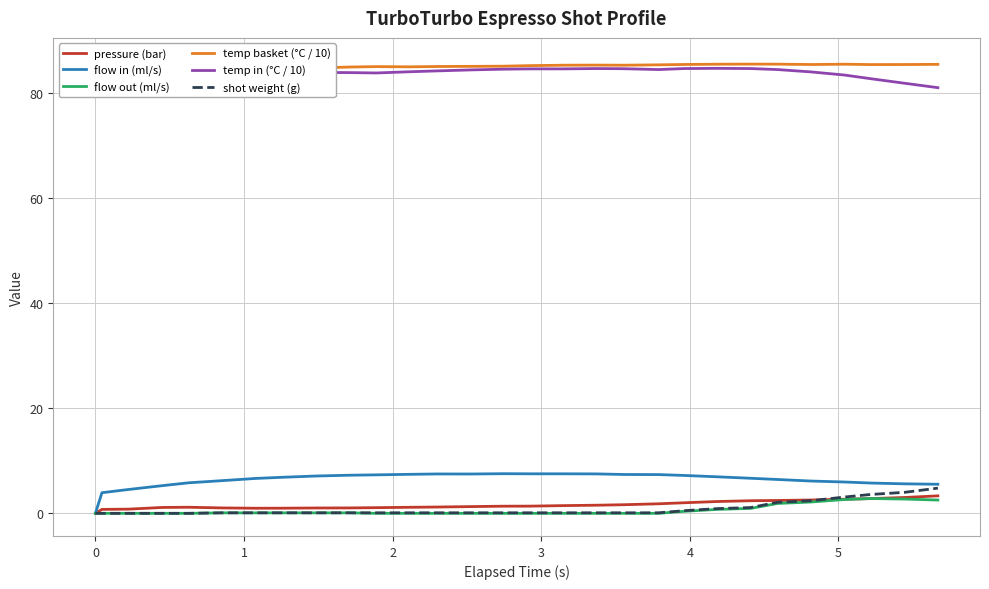

Reading left to right, extract all data points from this chart.

pressure (bar): 0.0	0.8	0.8	1.1	1.2	1.0	1.0	1.0	1.0	1.0	1.1	1.1	1.2	1.3	1.4	1.4	1.5	1.6	1.6	1.8	2.0	2.2	2.4	2.5	2.5	2.7	2.8	3.0	3.3
flow in (ml/s): 0.0	3.9	4.5	5.3	5.8	6.2	6.7	6.9	7.1	7.3	7.3	7.4	7.5	7.5	7.5	7.5	7.5	7.5	7.4	7.4	7.2	7.0	6.7	6.5	6.2	6.0	5.8	5.6	5.5
flow out (ml/s): 0.0	0.0	0.0	0.0	0.0	0.1	0.1	0.1	0.1	0.1	0.0	0.0	0.0	0.0	0.0	0.0	0.0	0.0	0.0	0.0	0.4	0.8	0.9	1.9	2.2	2.6	2.8	2.7	2.5
temp basket (°C / 10): 86.0	83.7	84.0	84.1	84.1	84.3	84.6	84.7	84.8	85.0	85.1	85.1	85.1	85.2	85.2	85.3	85.4	85.4	85.4	85.4	85.5	85.6	85.6	85.6	85.5	85.6	85.5	85.5	85.5
temp in (°C / 10): 86.0	86.3	86.0	84.2	84.0	84.3	84.4	84.2	84.0	84.0	83.9	84.1	84.3	84.5	84.6	84.7	84.7	84.7	84.7	84.5	84.7	84.8	84.7	84.5	84.1	83.5	82.8	81.9	81.1
shot weight (g): 0.0	0.0	0.0	0.0	0.0	0.1	0.1	0.1	0.1	0.1	0.1	0.1	0.1	0.1	0.1	0.1	0.1	0.1	0.1	0.1	0.5	0.9	1.1	2.1	2.4	3.1	3.6	4.0	4.8